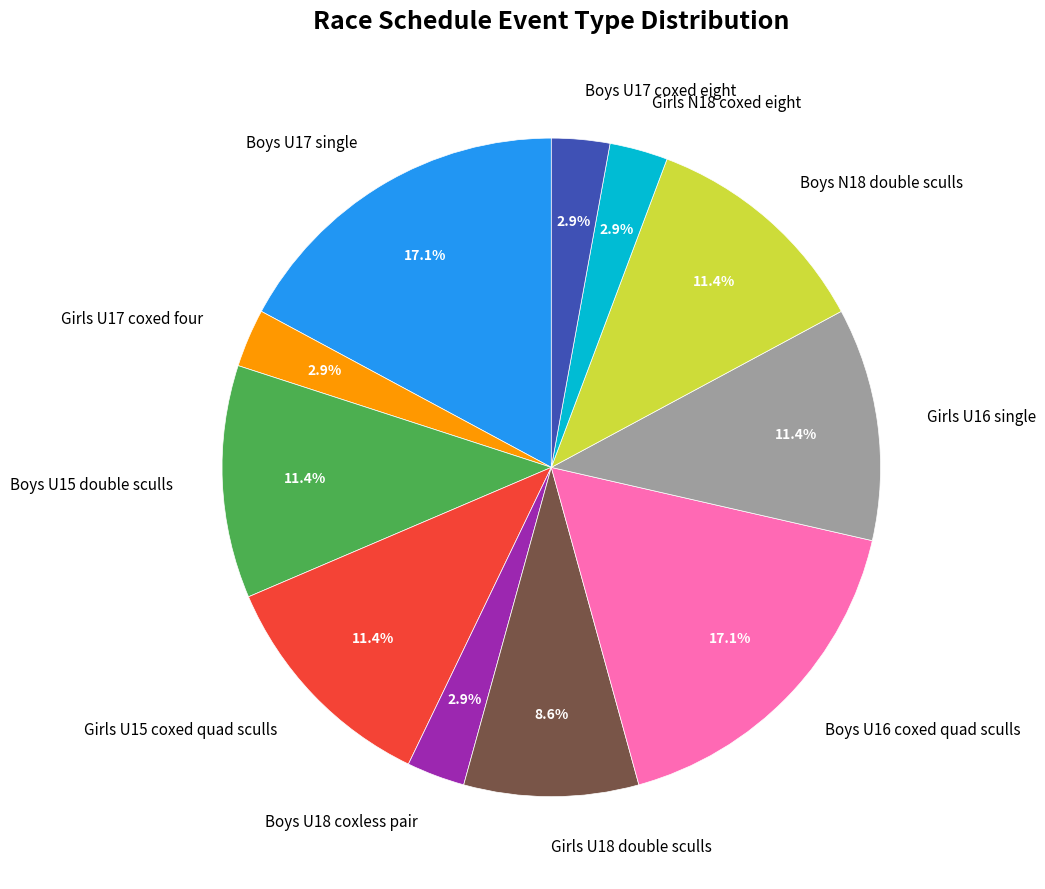

Between Girls U16 single and Boys U16 coxed quad sculls, which is larger?

Boys U16 coxed quad sculls